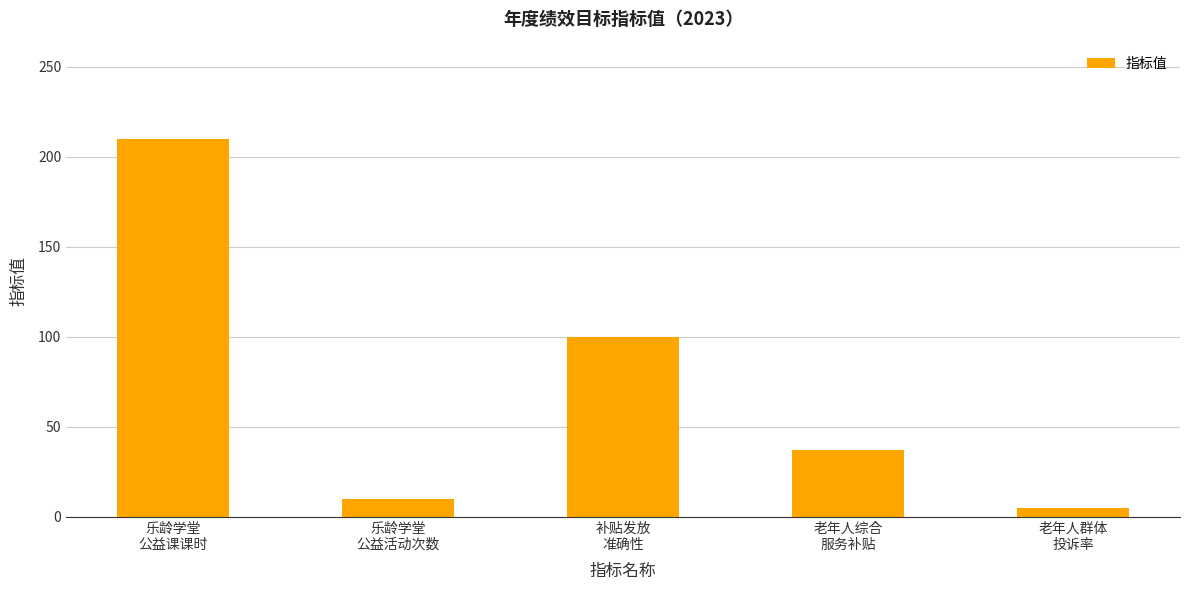

At which label is the value closest to 107?

补贴发放
准确性